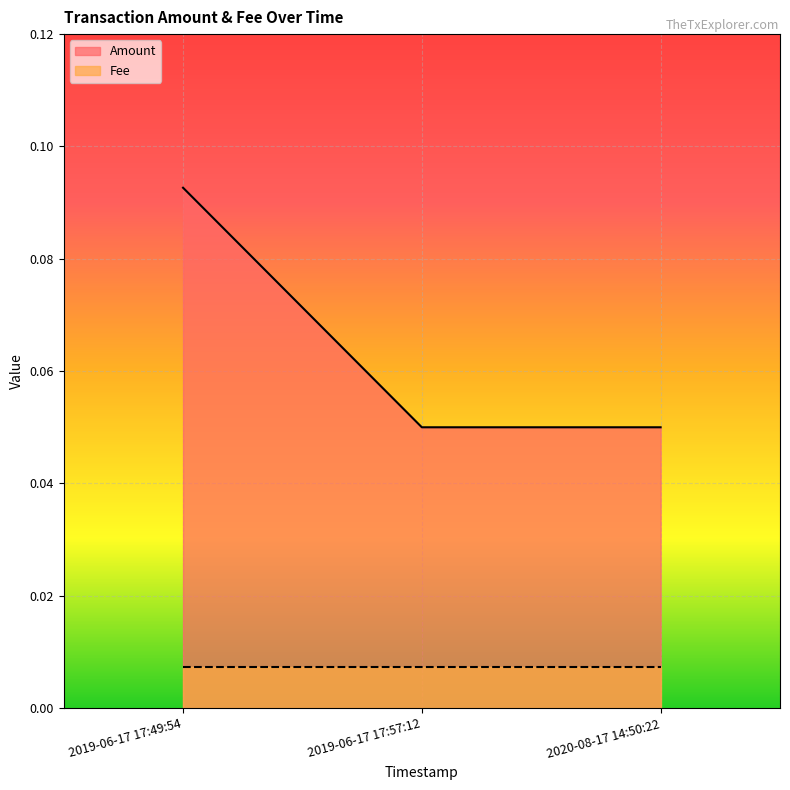

Is the value of Amount at 2019-06-17 17:49:54 greater than the value of Fee at 2019-06-17 17:49:54?

Yes